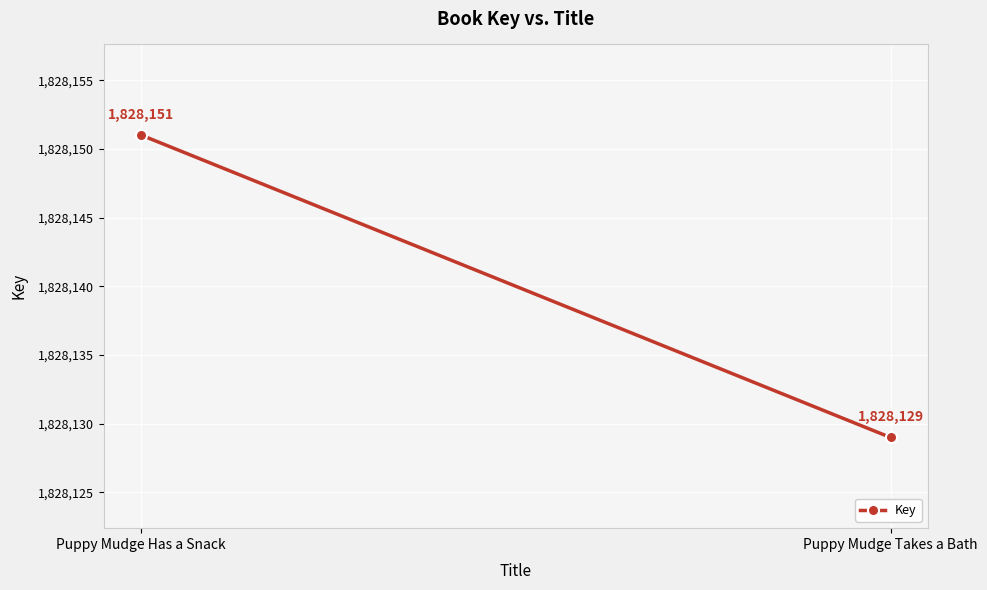

Rank the categories by value from lowest to highest.

Puppy Mudge Takes a Bath, Puppy Mudge Has a Snack